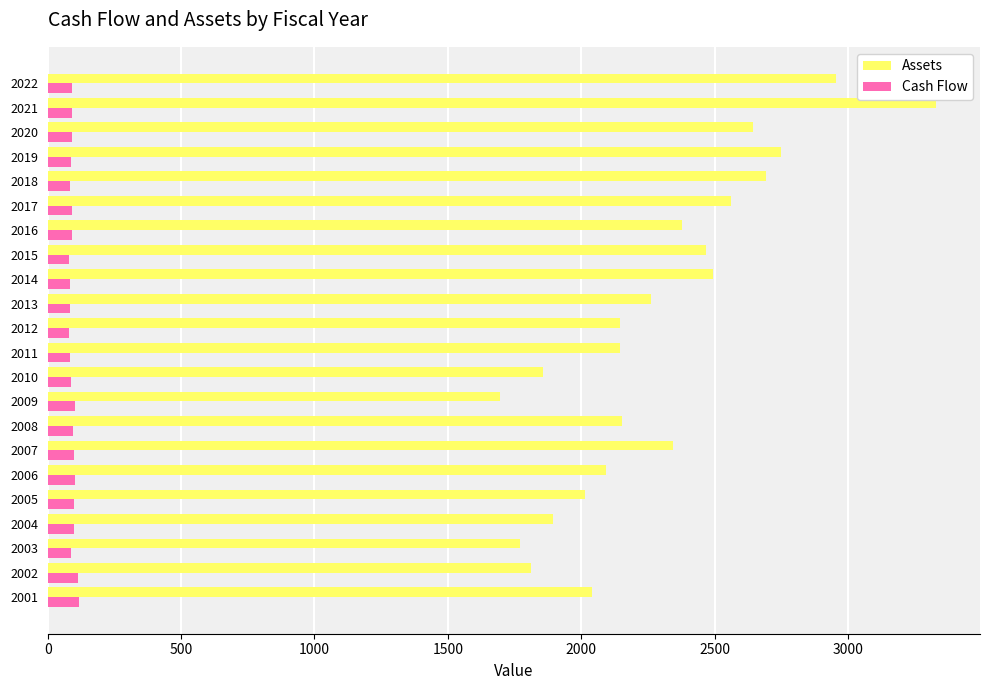

Is the value of Assets at 2009 greater than the value of Cash Flow at 2011?

Yes